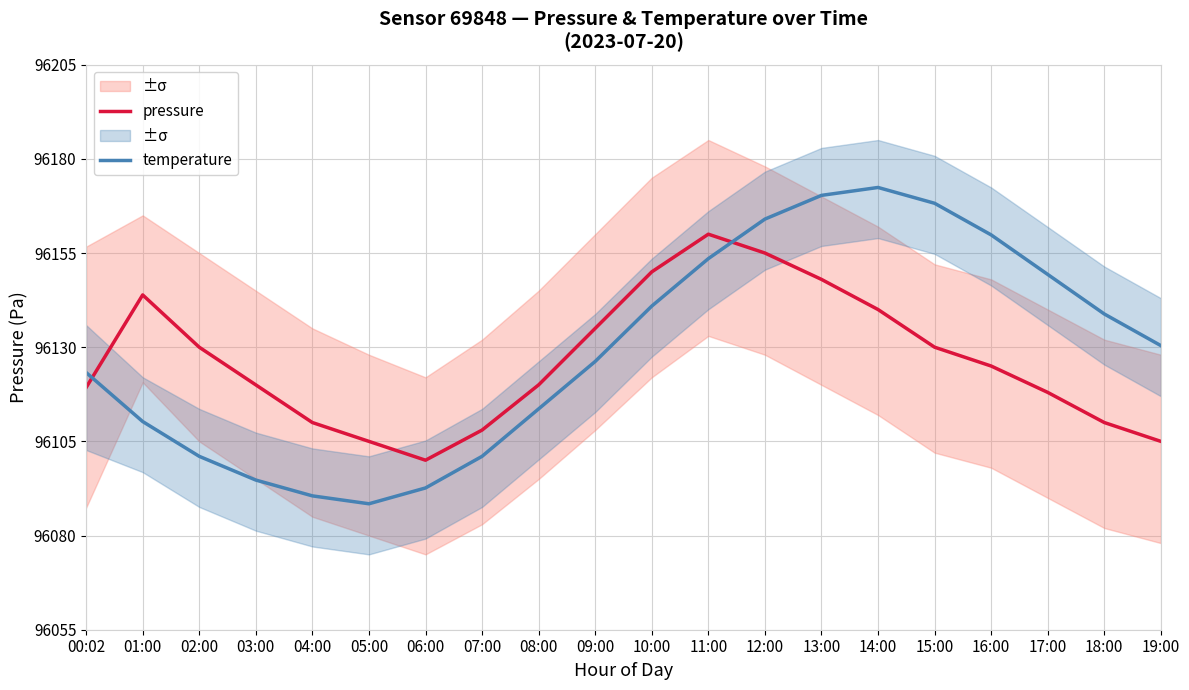

How many times do pressure and temperature cross each other?

2